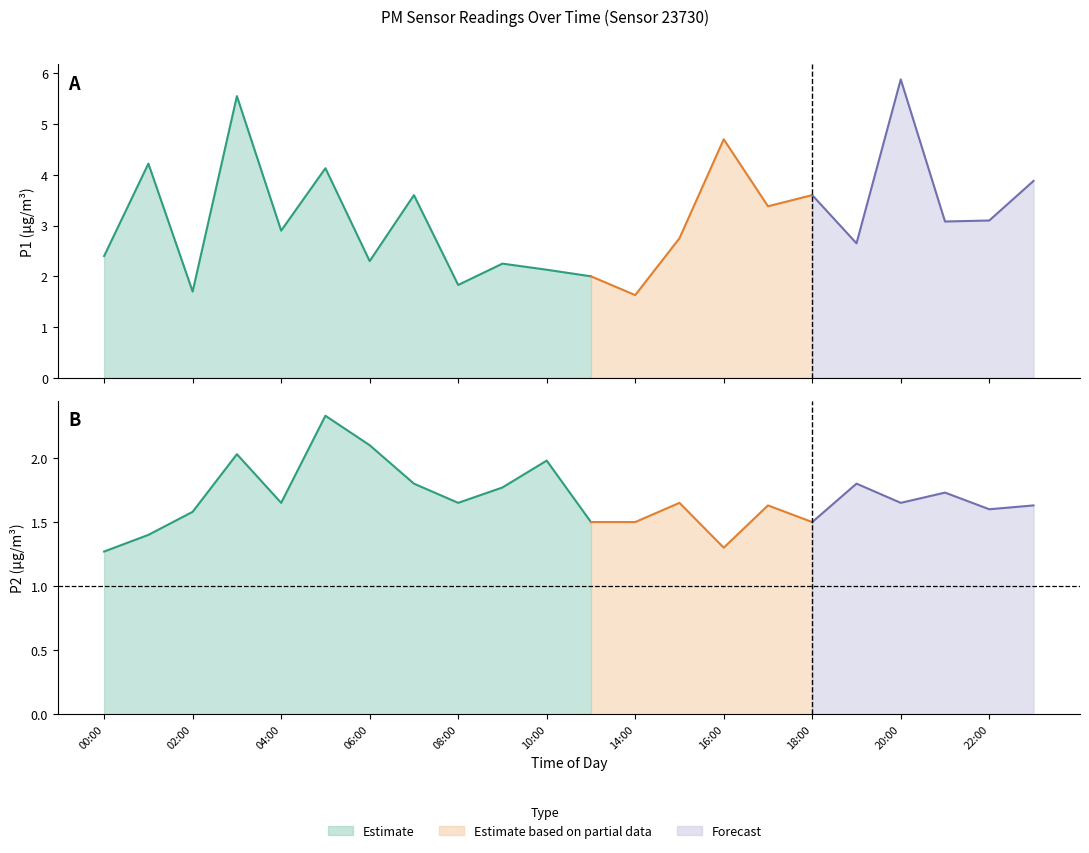

What is the average value of the P2 series?

1.7